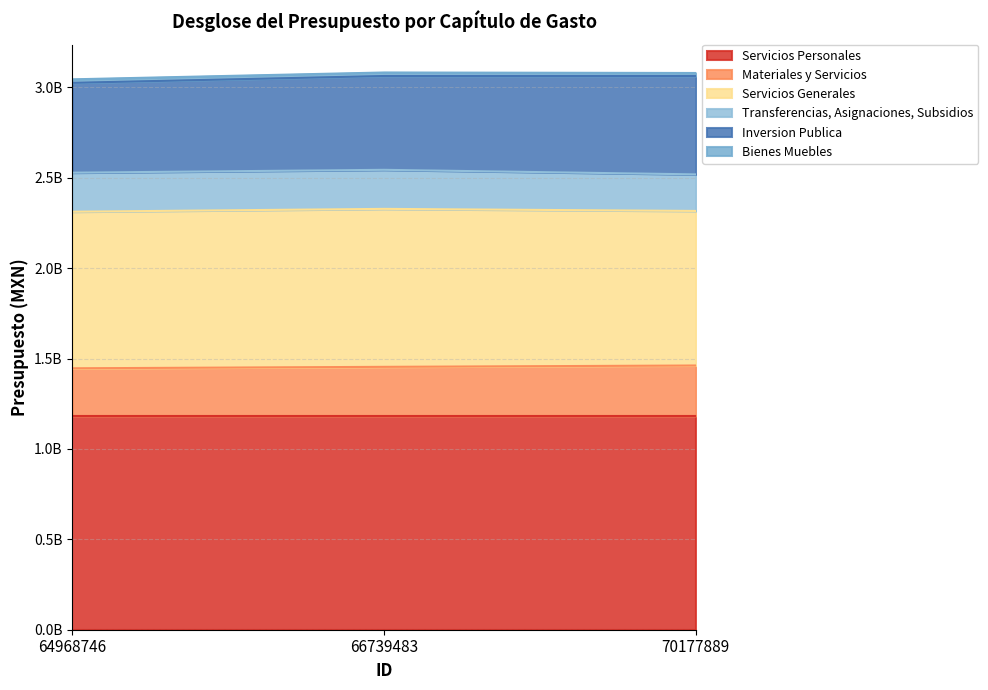

What is the difference between the maximum and minimum values in the Servicios Generales series?

18933903.5